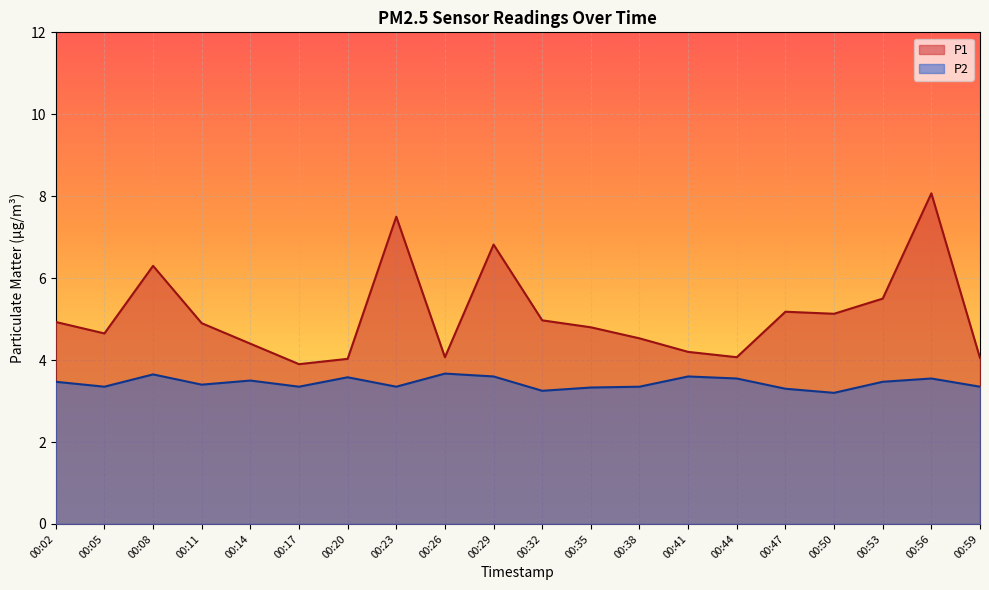

Rank the series at 00:05 from lowest to highest value.

P2, P1